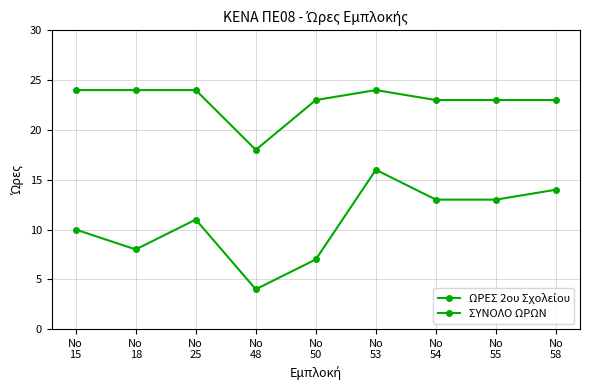

List the series in order of their overall mean, lowest first.

ΩΡΕΣ 2ου Σχολείου, ΣΥΝΟΛΟ ΩΡΩΝ